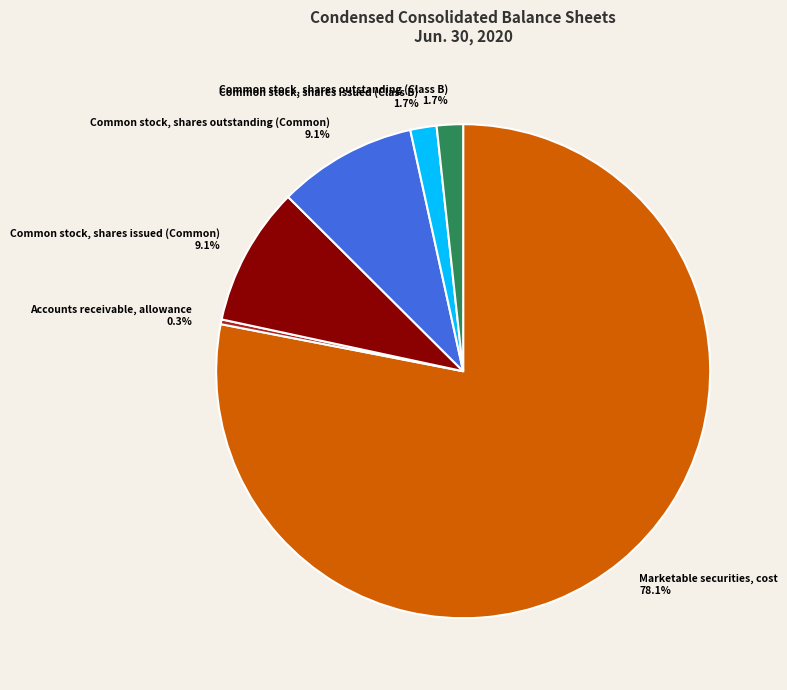

To the nearest percent, what percentage of the pie is Marketable securities, cost?

78%